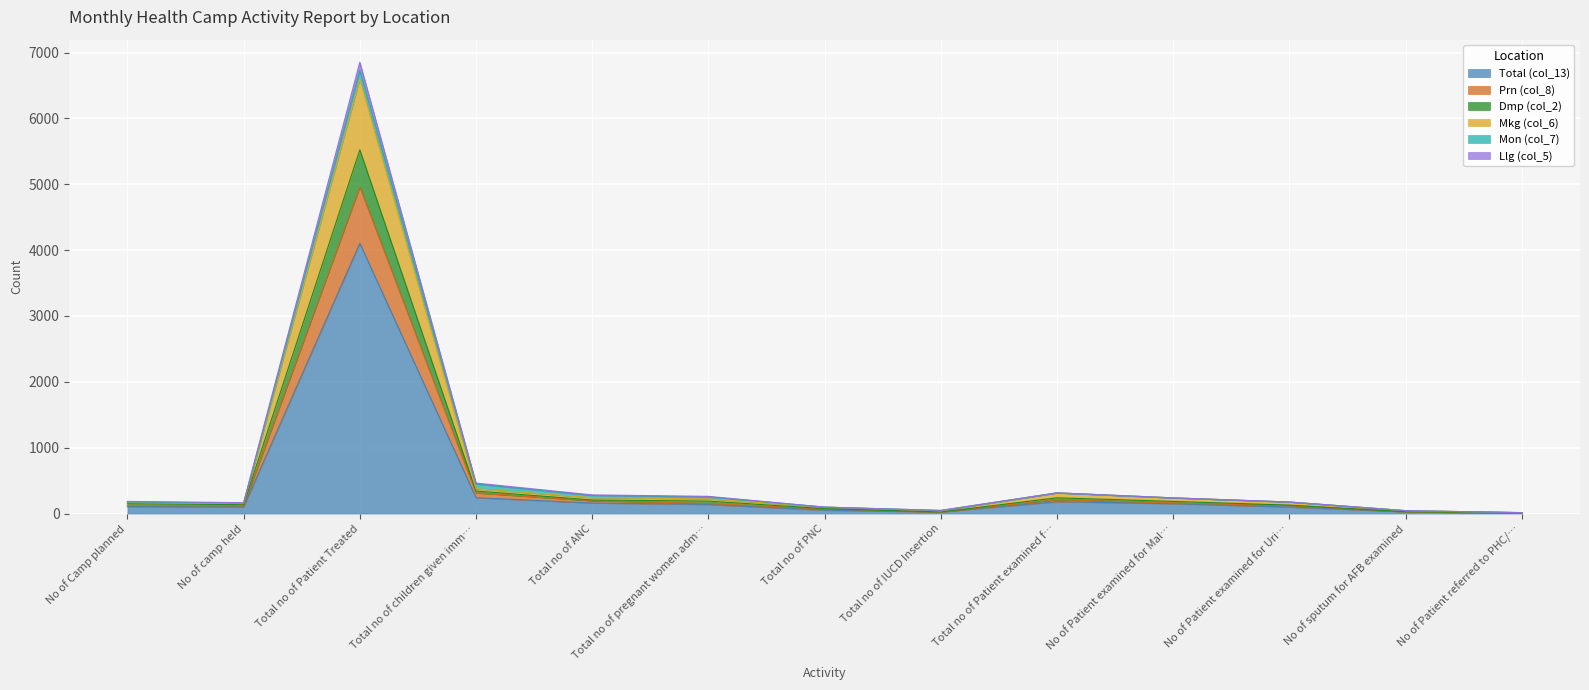

What are all the series names shown in the legend?

Total (col_13), Prn (col_8), Dmp (col_2), Mkg (col_6), Mon (col_7), Llg (col_5)